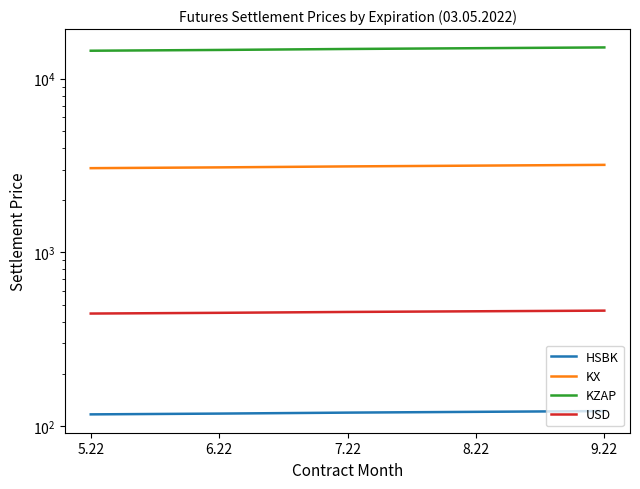

Where is HSBK nearest to the value 119?

7.22